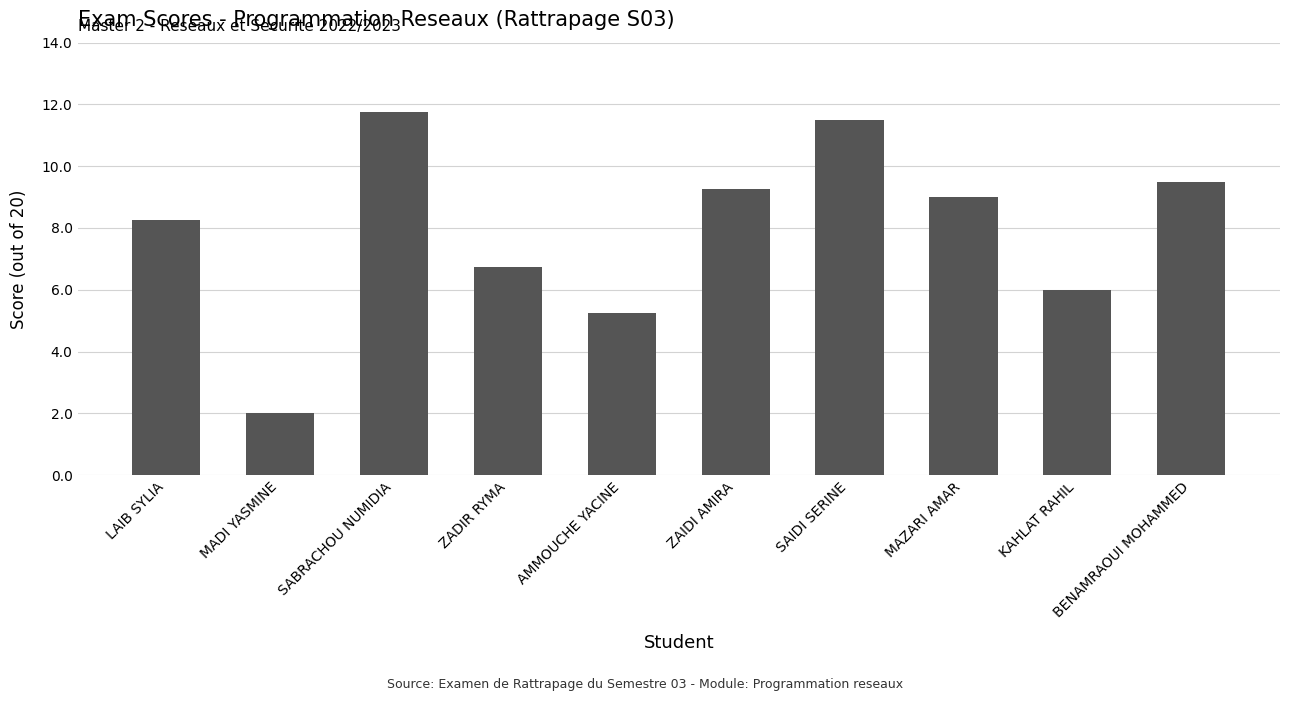

The chart shows a value of 11.5 at SAIDI SERINE. True or false?

True